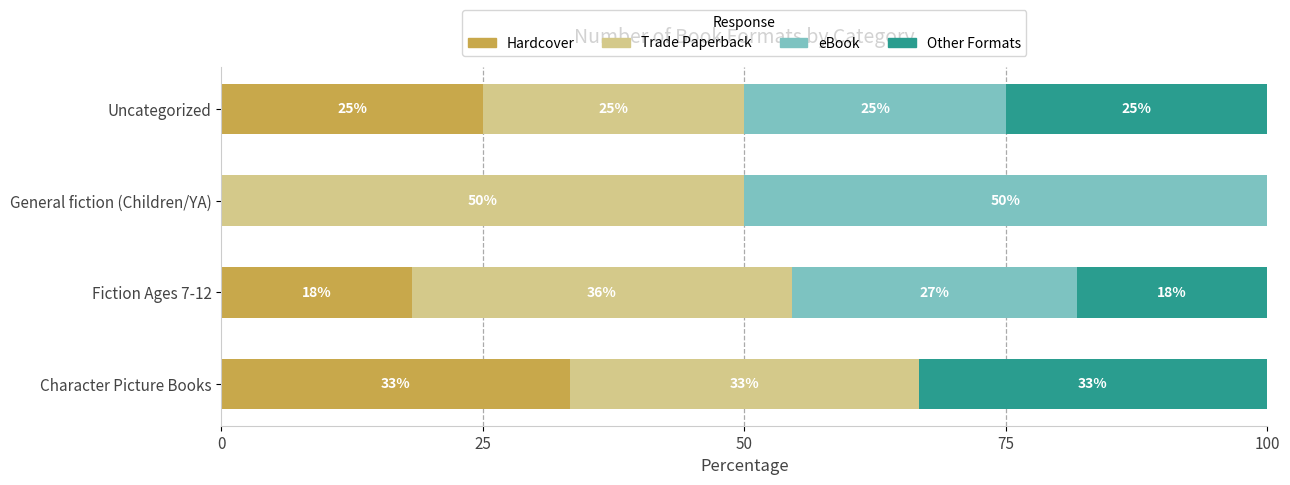

What are all the series names shown in the legend?

Hardcover, Trade Paperback, eBook, Other Formats